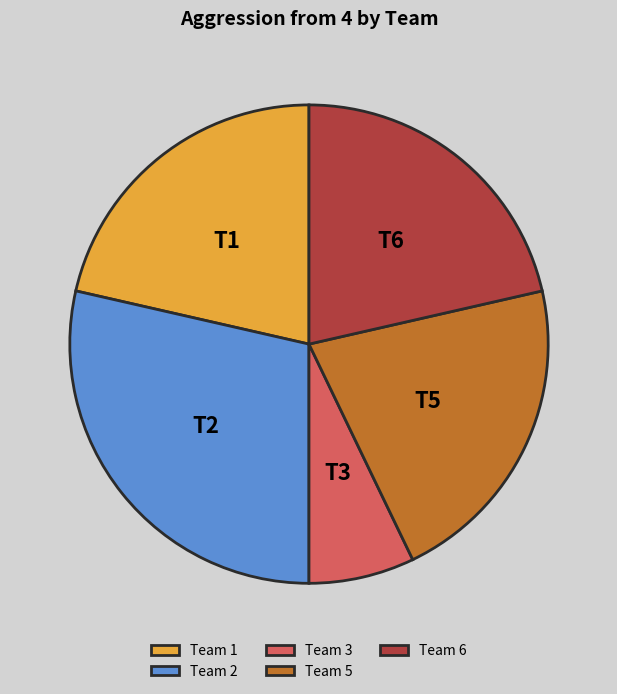

Approximately how many times larger is the value at Team 5 compared to Team 6?

1.0